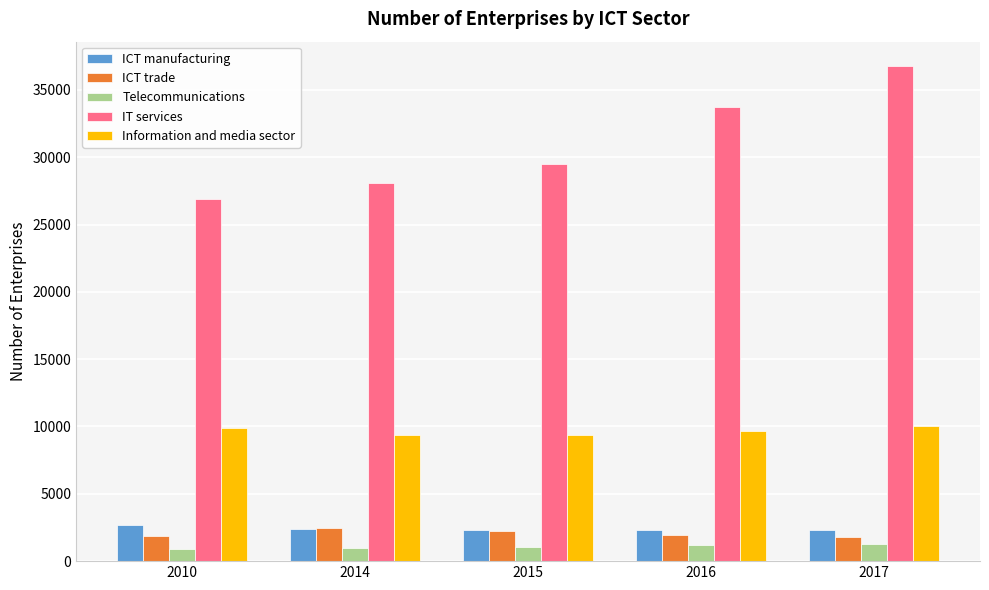

What is the minimum value for ICT trade?

1826